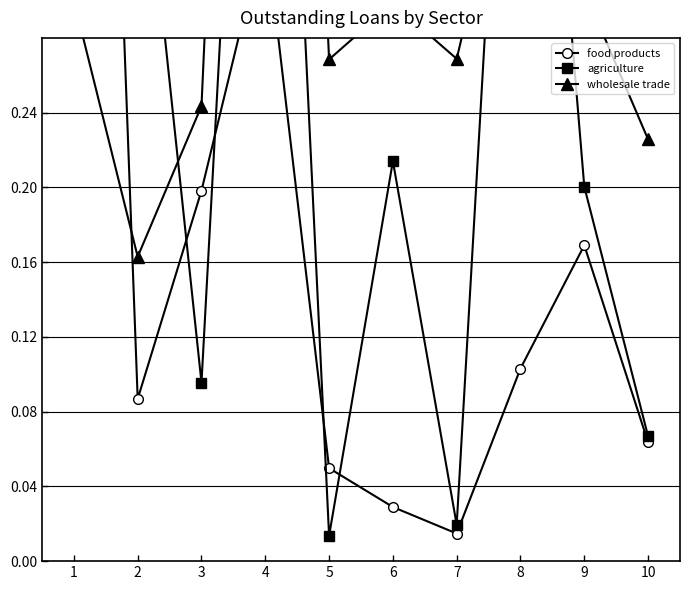

What is the difference between the second highest and second lowest values in the food products series?

0.3